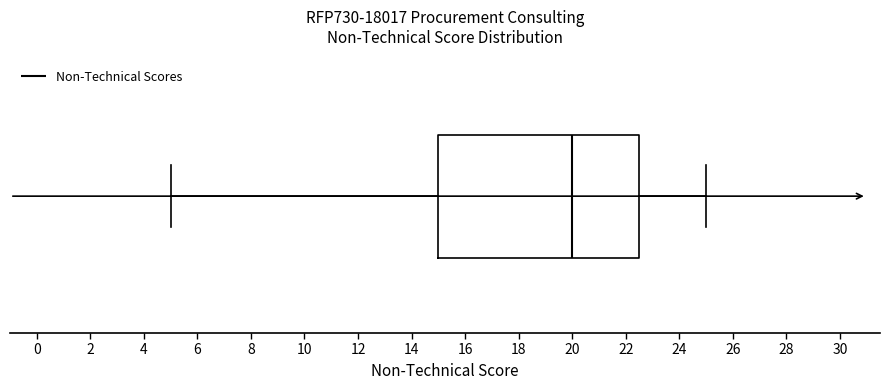

Transcribe this box plot: give where the median line is, the range the box spans, and where the two whiskers end, as read against the x-axis. The values are not printed on the chart, so give them approximately, as read against the axis.

median 20.0, box 15.0 to 22.6, whiskers 5.0 to 25.0